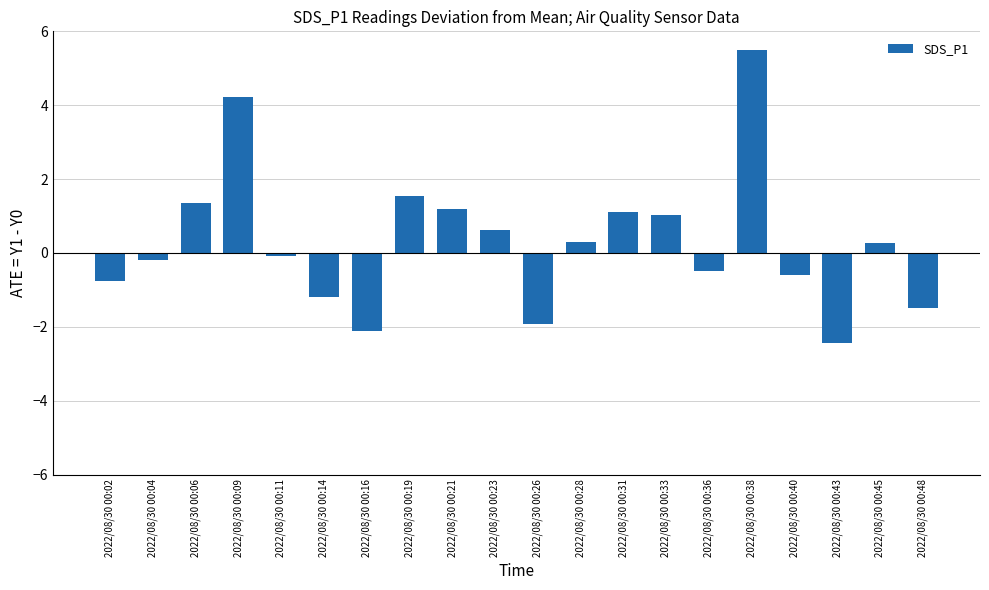

What is the value of the 18th bar from the left?

-2.4